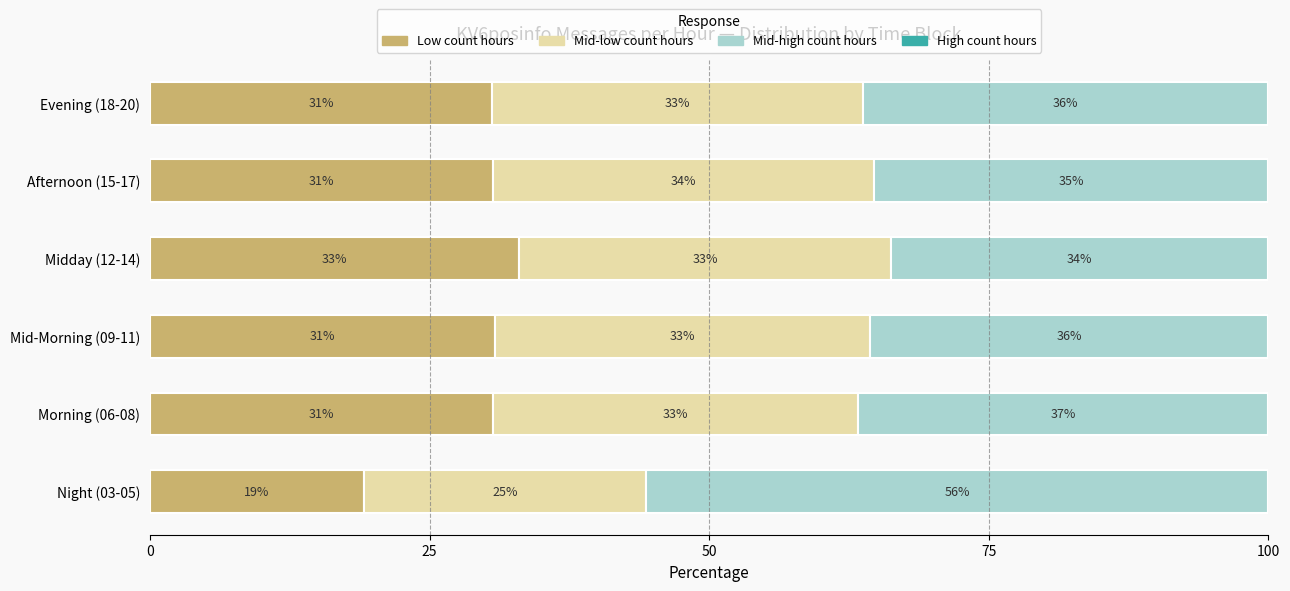

What is the maximum value for Low count hours?

33.0